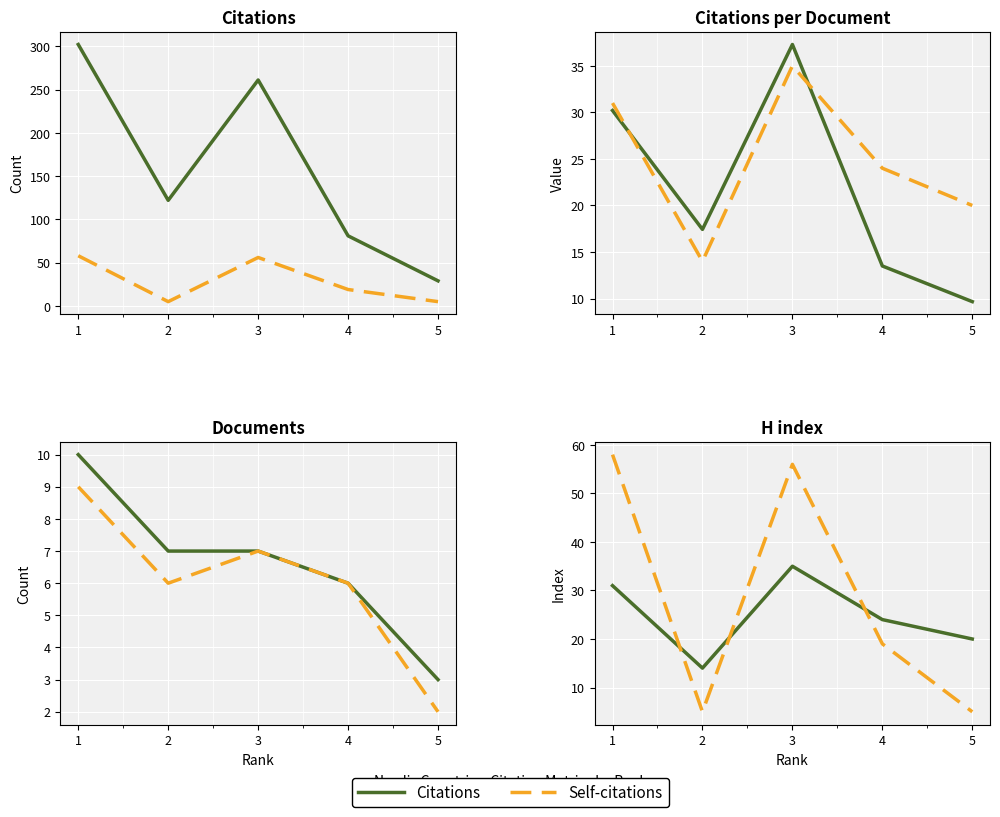

At which label does Documents reach its minimum?

5